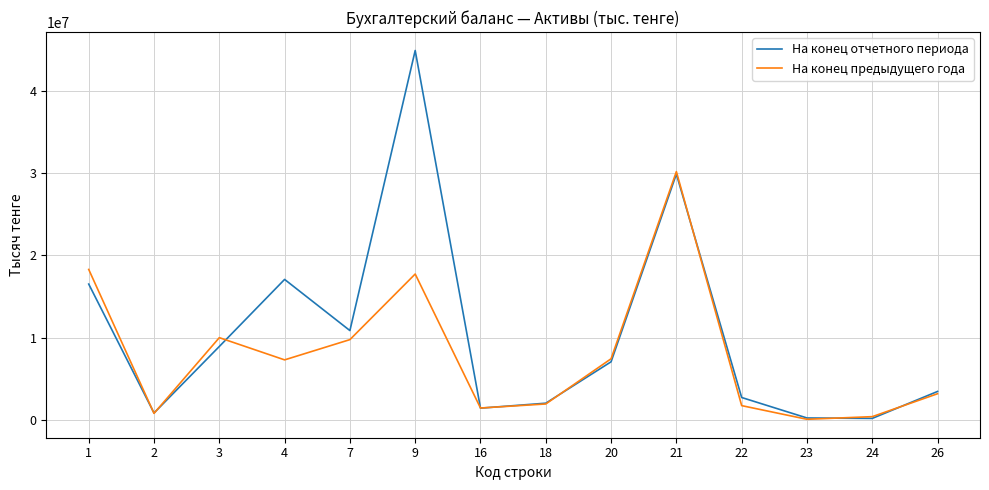

True or false: На конец отчетного периода has more than 0 interior local peaks.

True